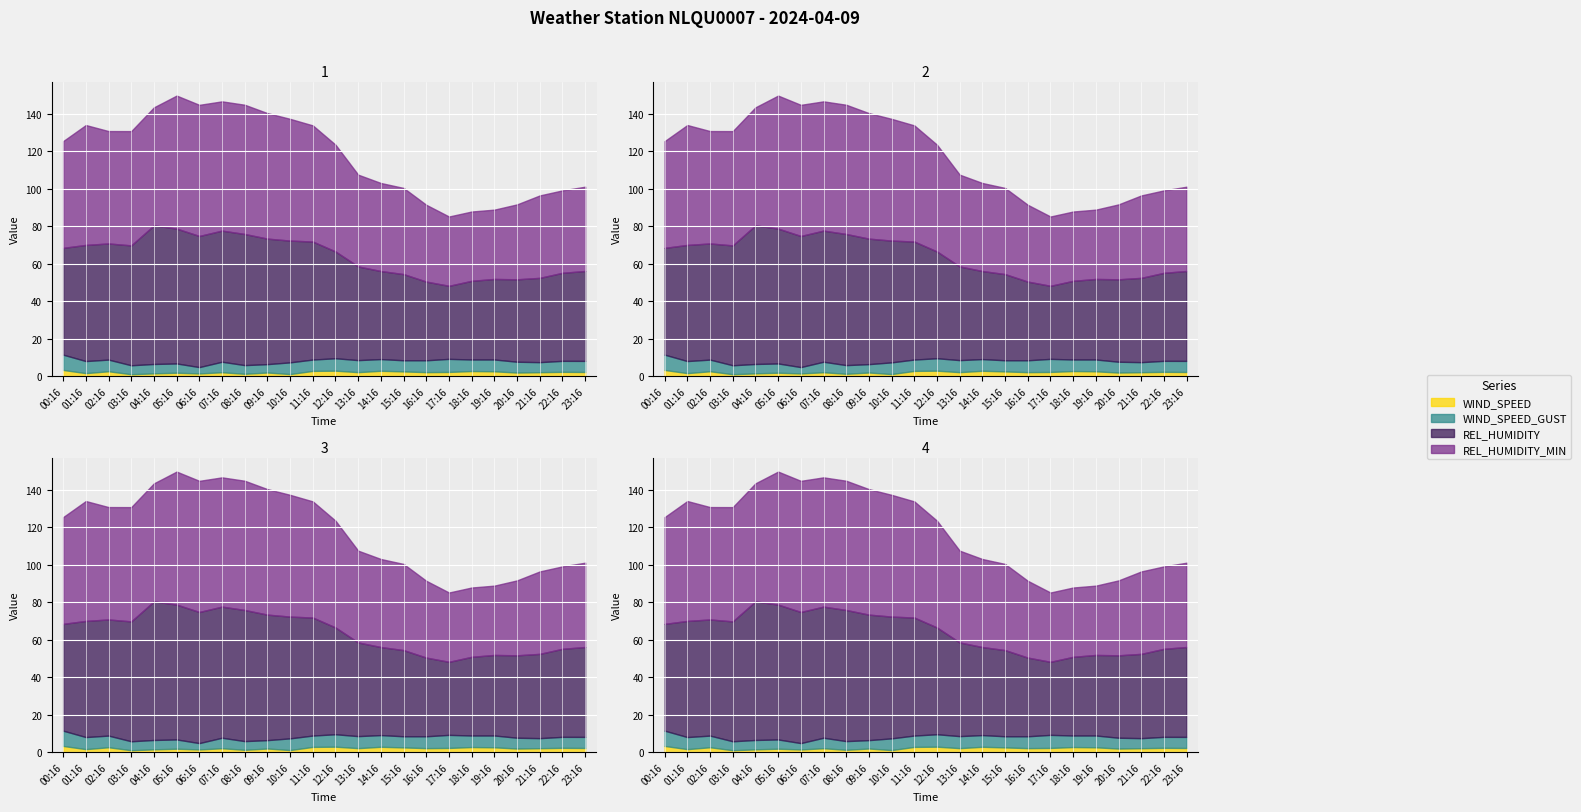

What is the sum of all WIND_SPEED_GUST values?

139.9